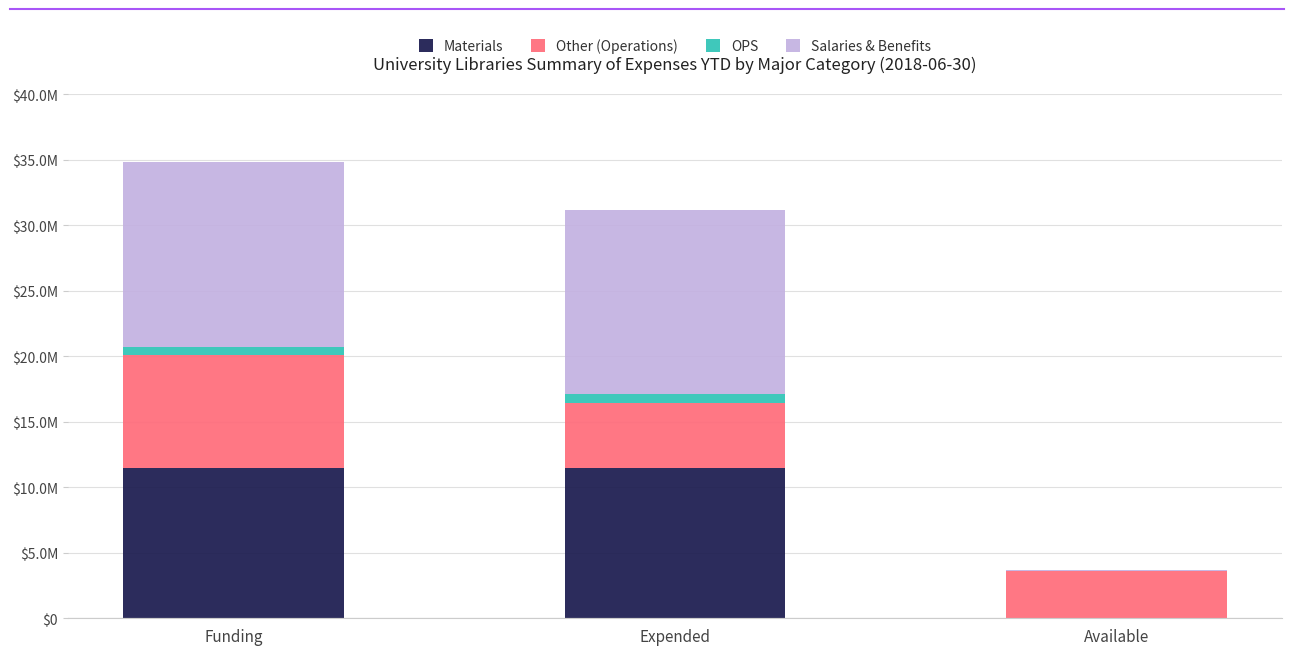

Does the chart contain stacked bars?

Yes